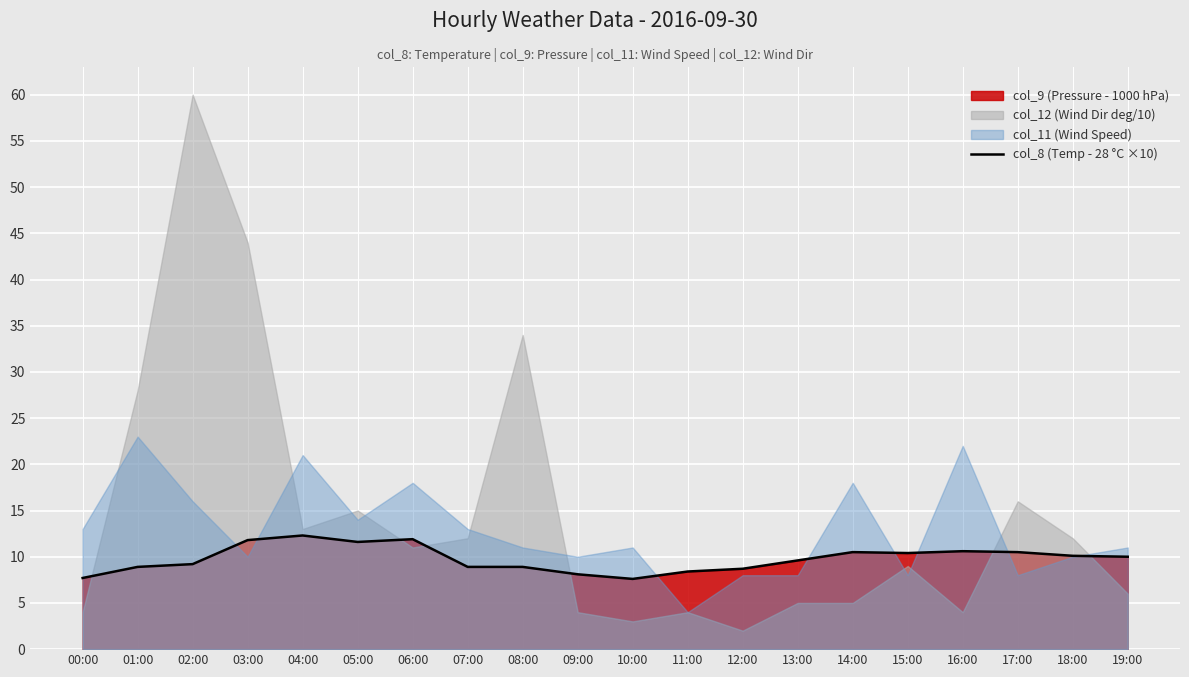

How many values exceed 10?

9